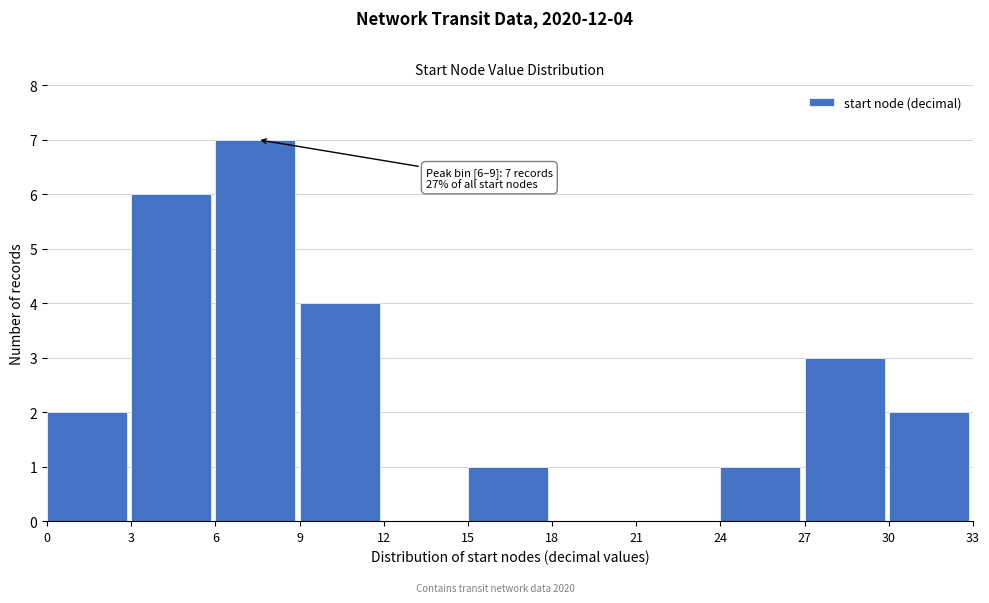

Which range on the x-axis has the tallest bar?

6 to 9